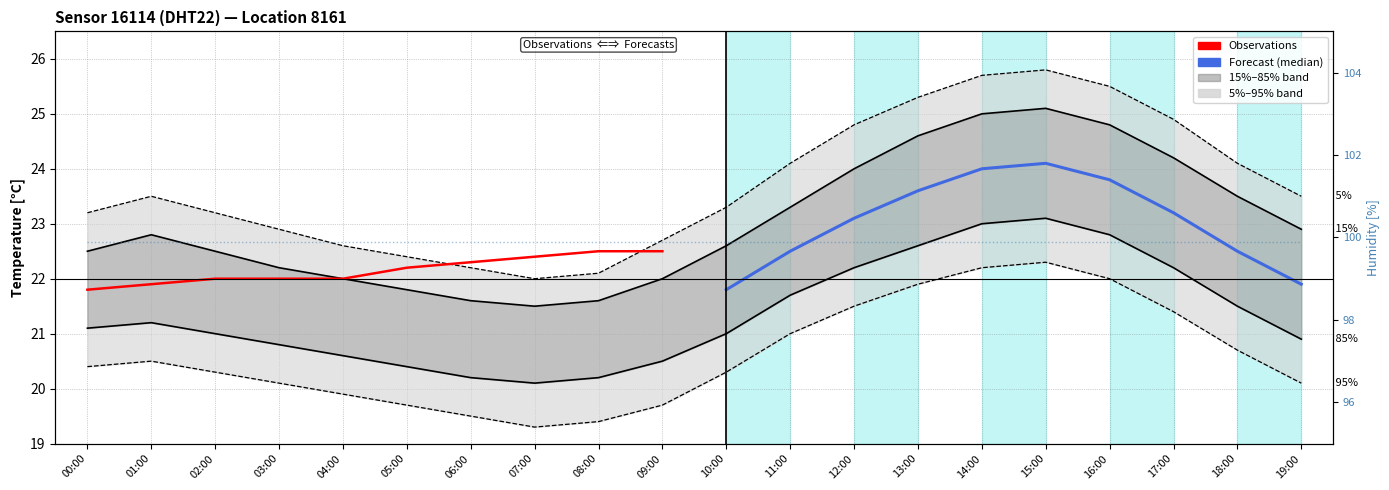

What is the total value across all series at 12:00?

92.5